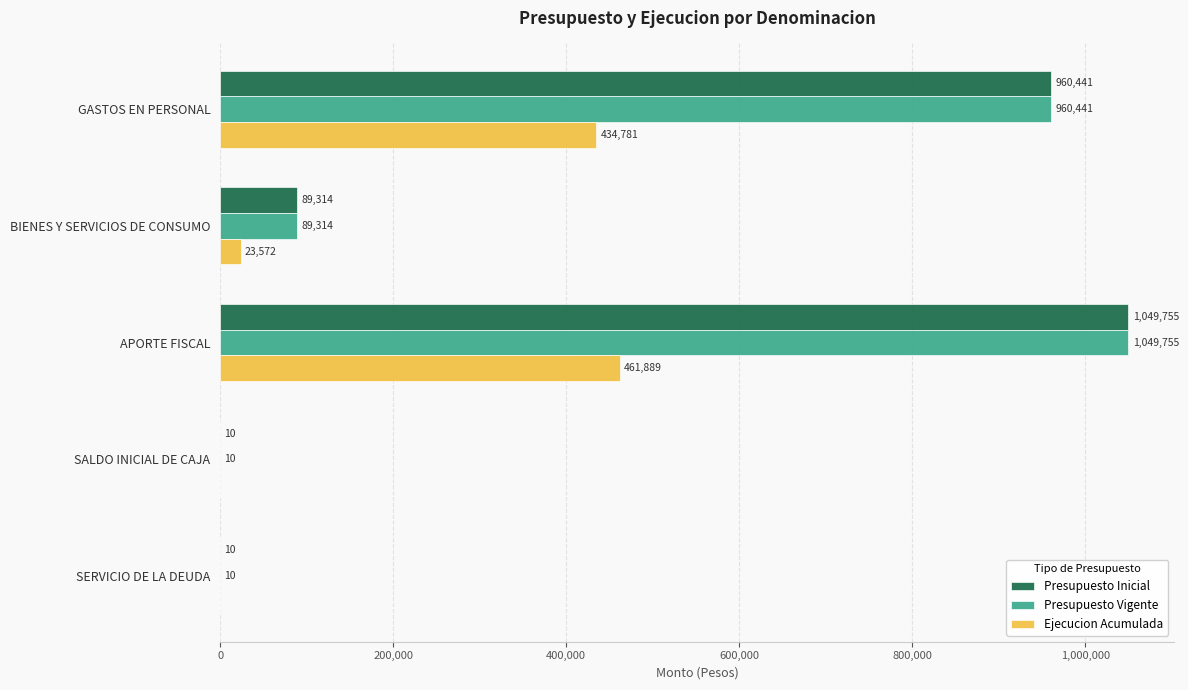

What is the sum of the Presupuesto Inicial values at SALDO INICIAL DE CAJA and GASTOS EN PERSONAL?

960451